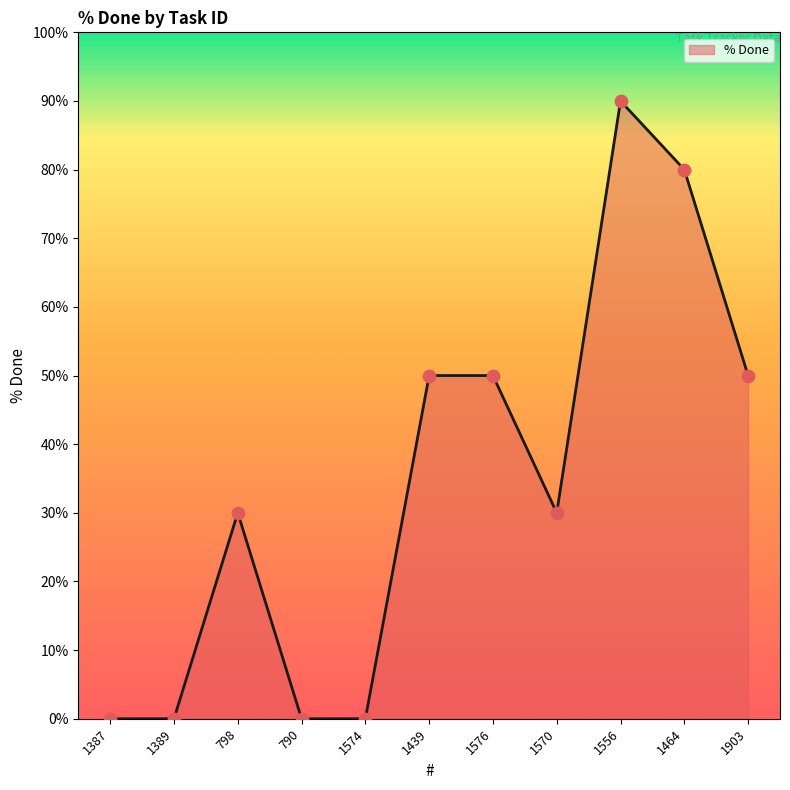

What is the change in value from 1389 to 1903?

+50